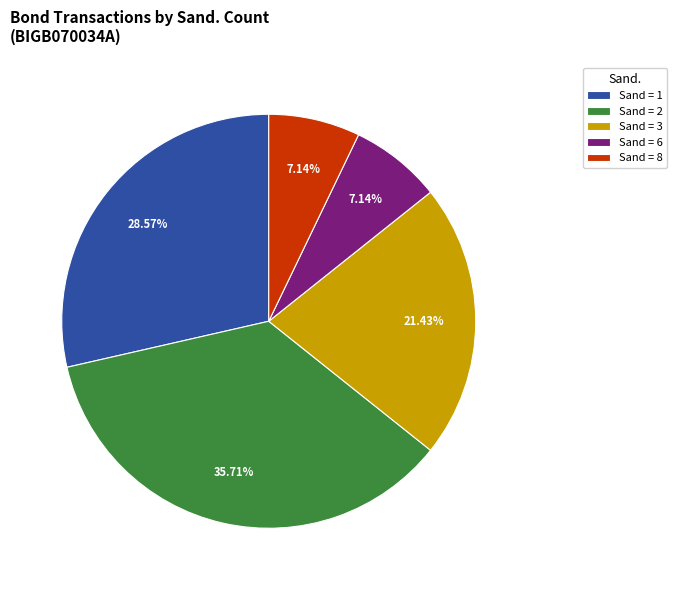

Between Sand = 6 and Sand = 2, which is larger?

Sand = 2